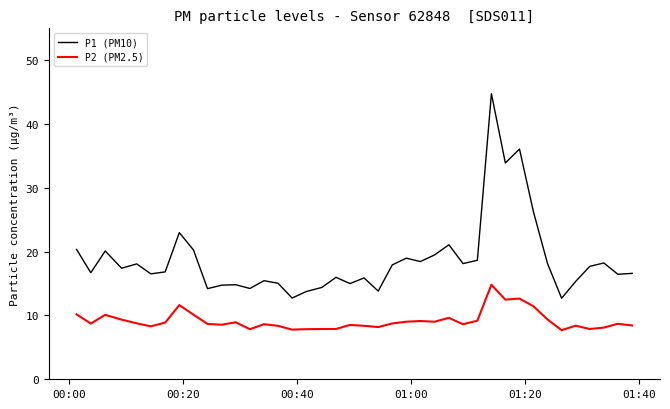

True or false: P1 (PM10) and P2 (PM2.5) intersect in this chart.

False